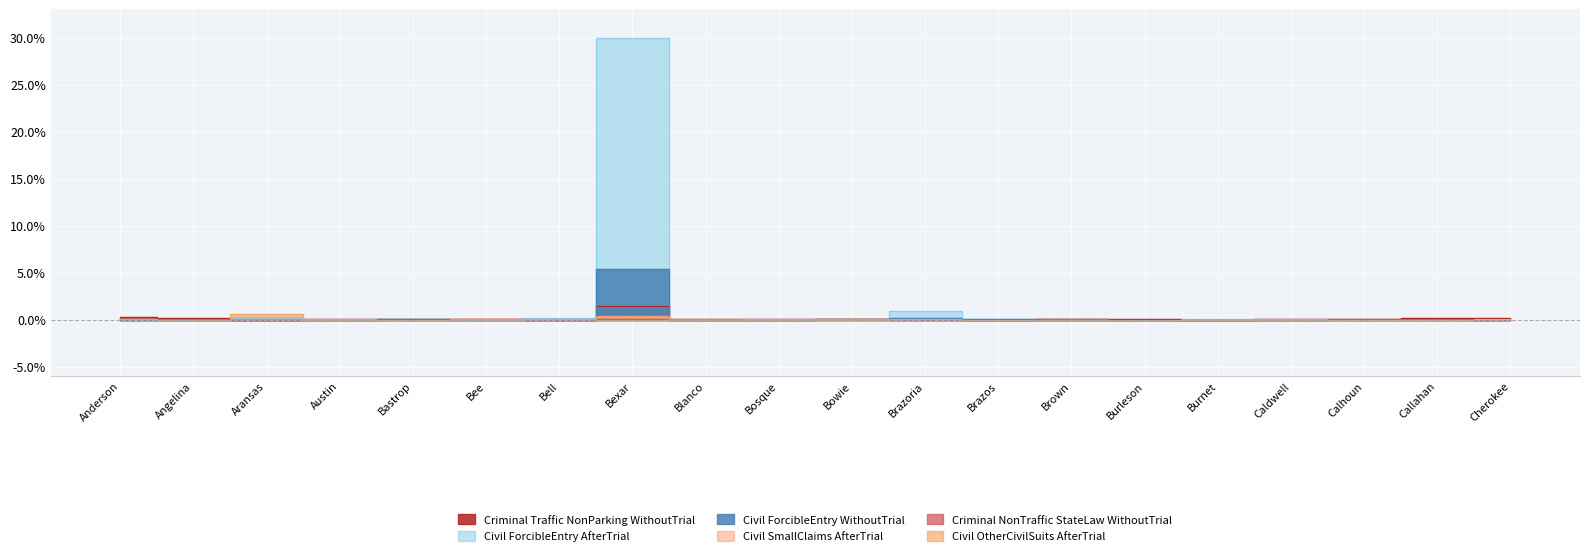

Is it true that Civil_ForcibleEntry_AfterTrial equals 13.5 at Blanco?

False